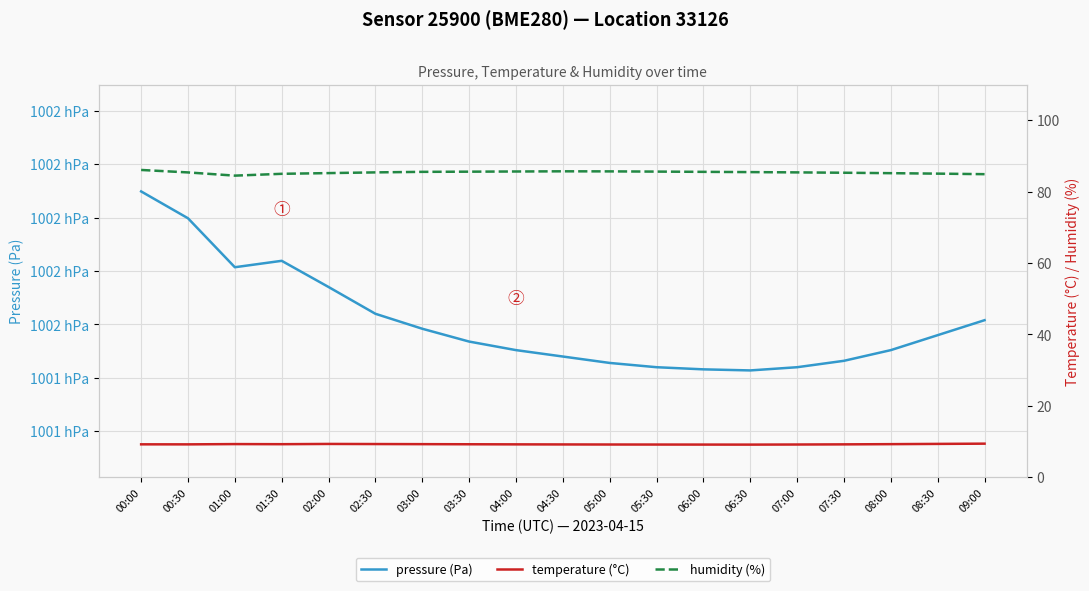

Which series has the widest spread of values?

pressure (Pa)